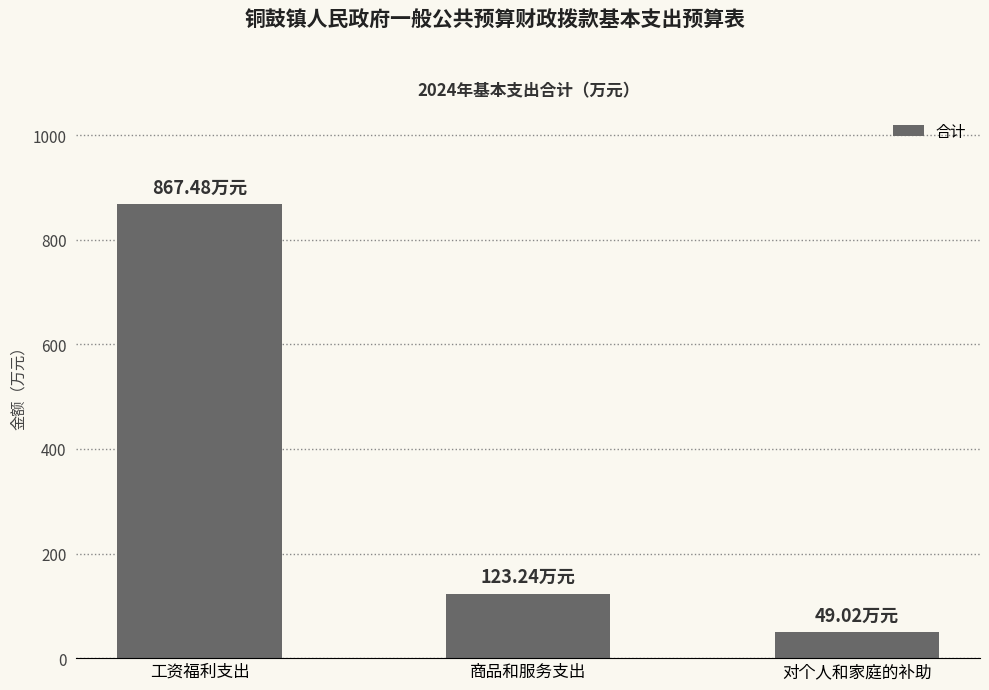

Is it true that the value at 对个人和家庭的补助 is 49.0?

True